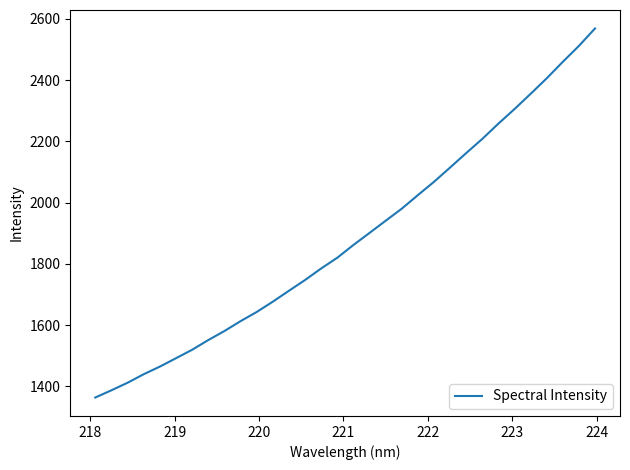

What is the difference between the maximum and minimum values?

1205.0